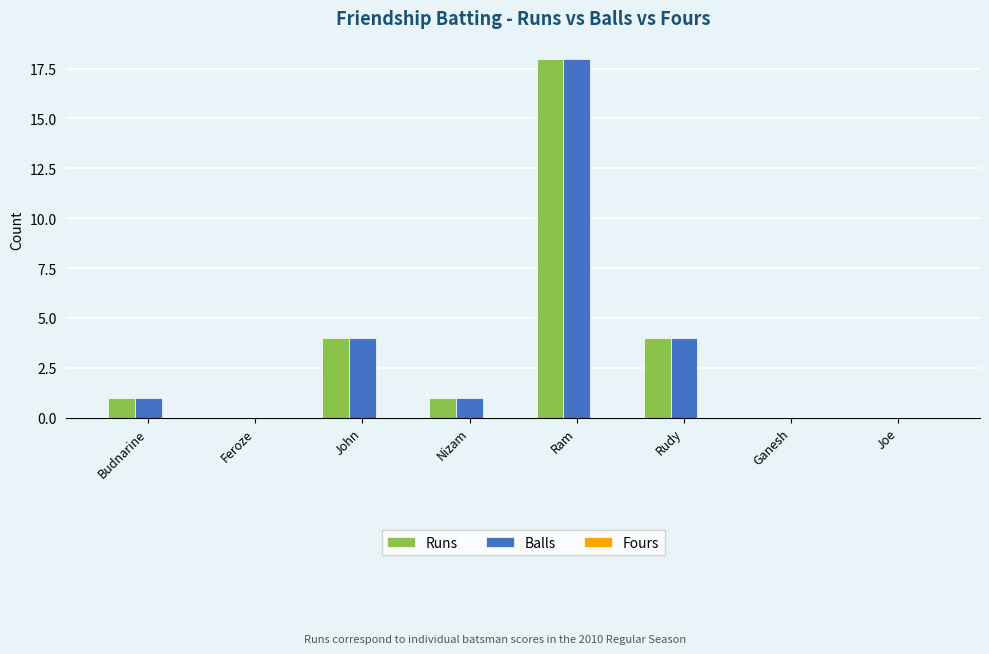

What is the highest value of the Balls series?

18